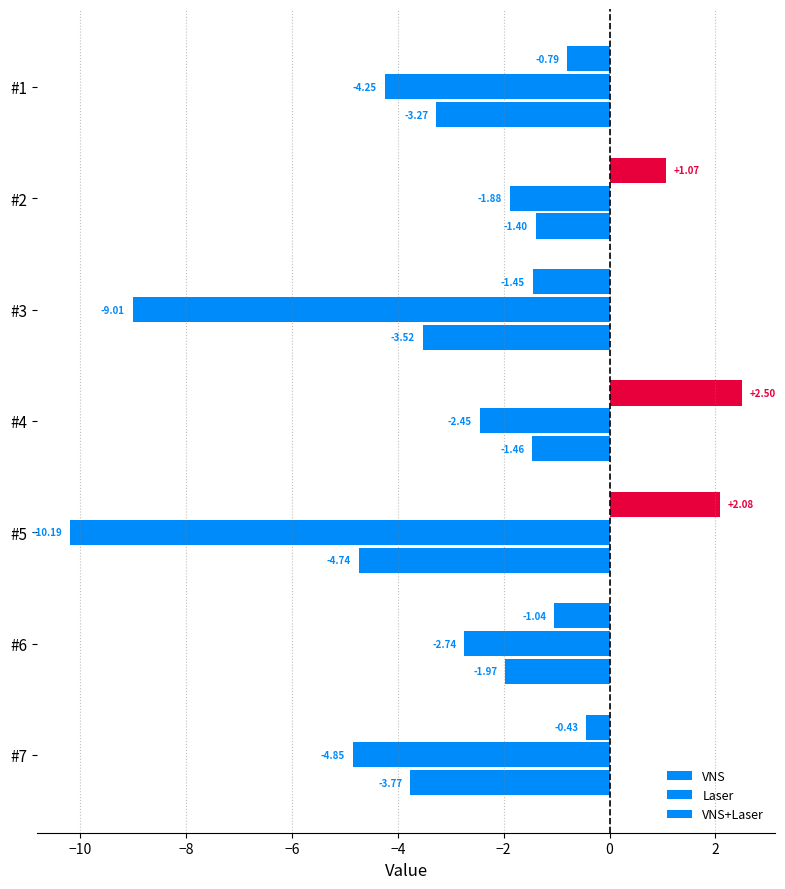

How many values in the Laser series are below -4?

4